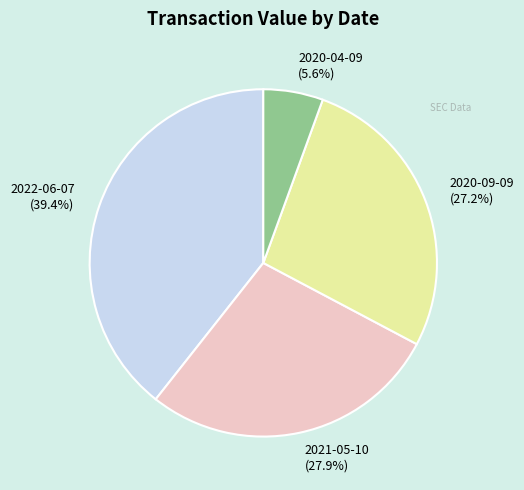

Which slice is the largest?

2022-06-07